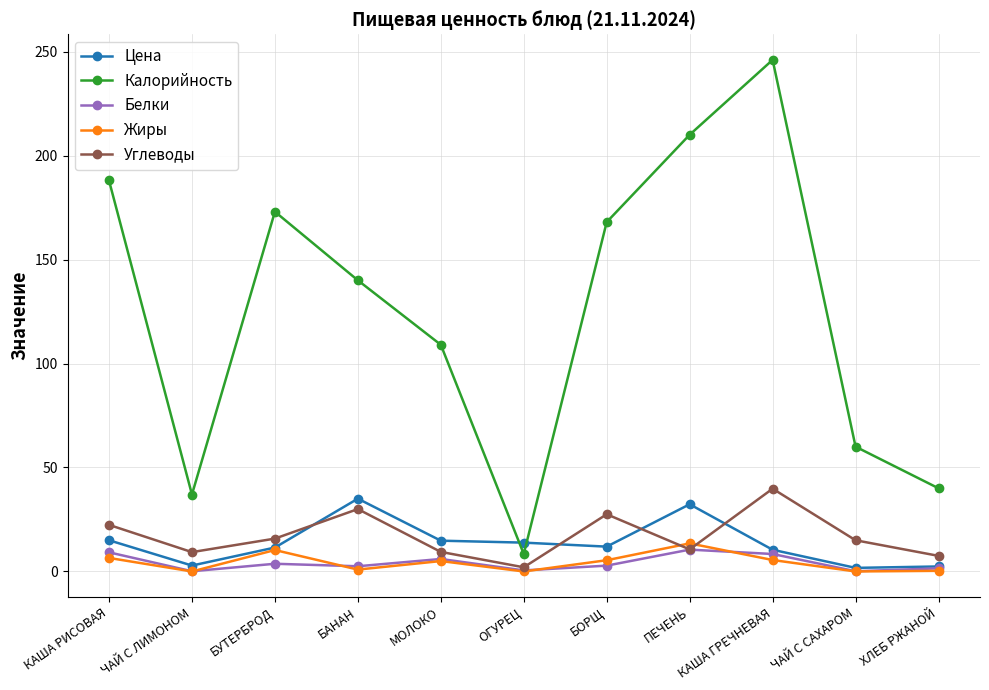

Which series has the largest total across all categories?

Калорийность